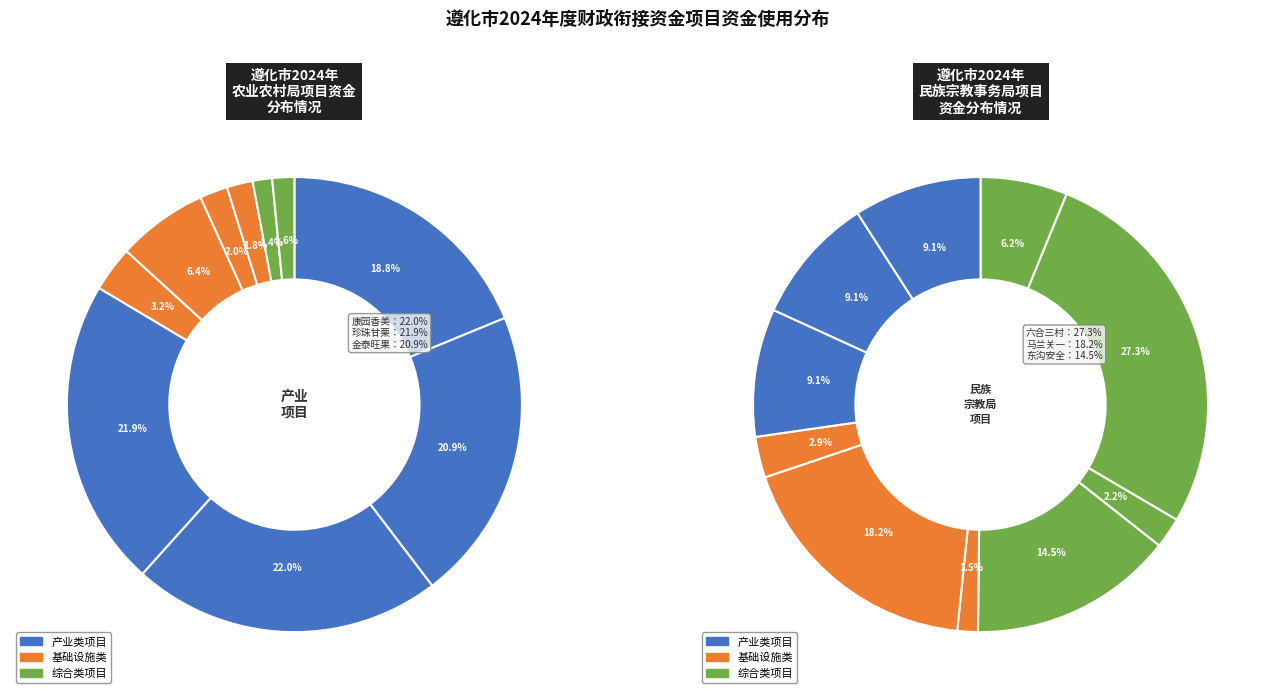

Does any single category account for the majority?

No